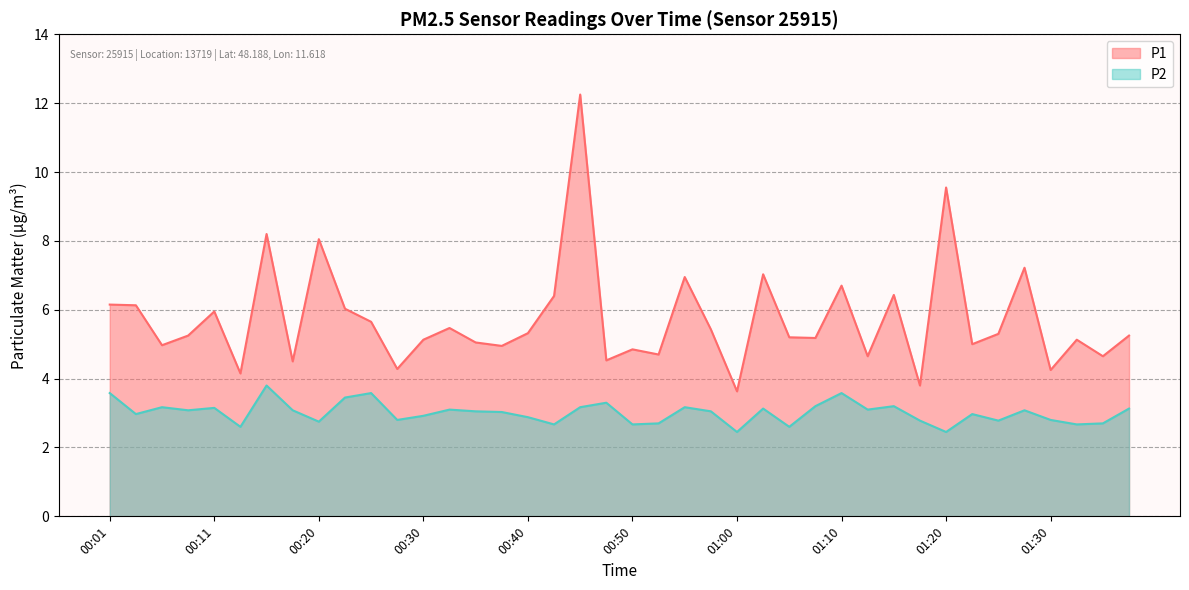

Which label corresponds to the smallest value in the chart?

01:00